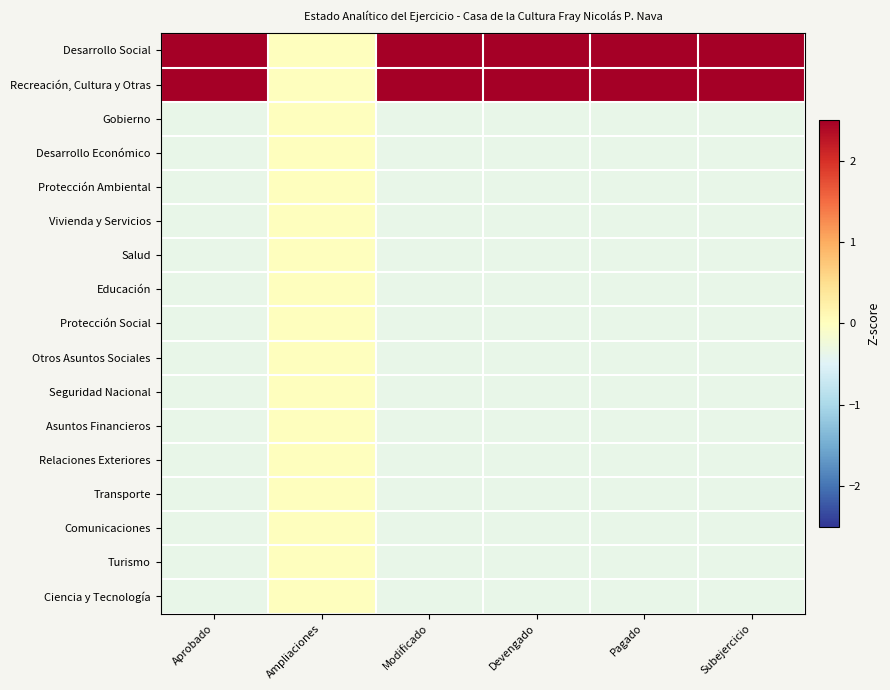

How many data points does each series have?

6